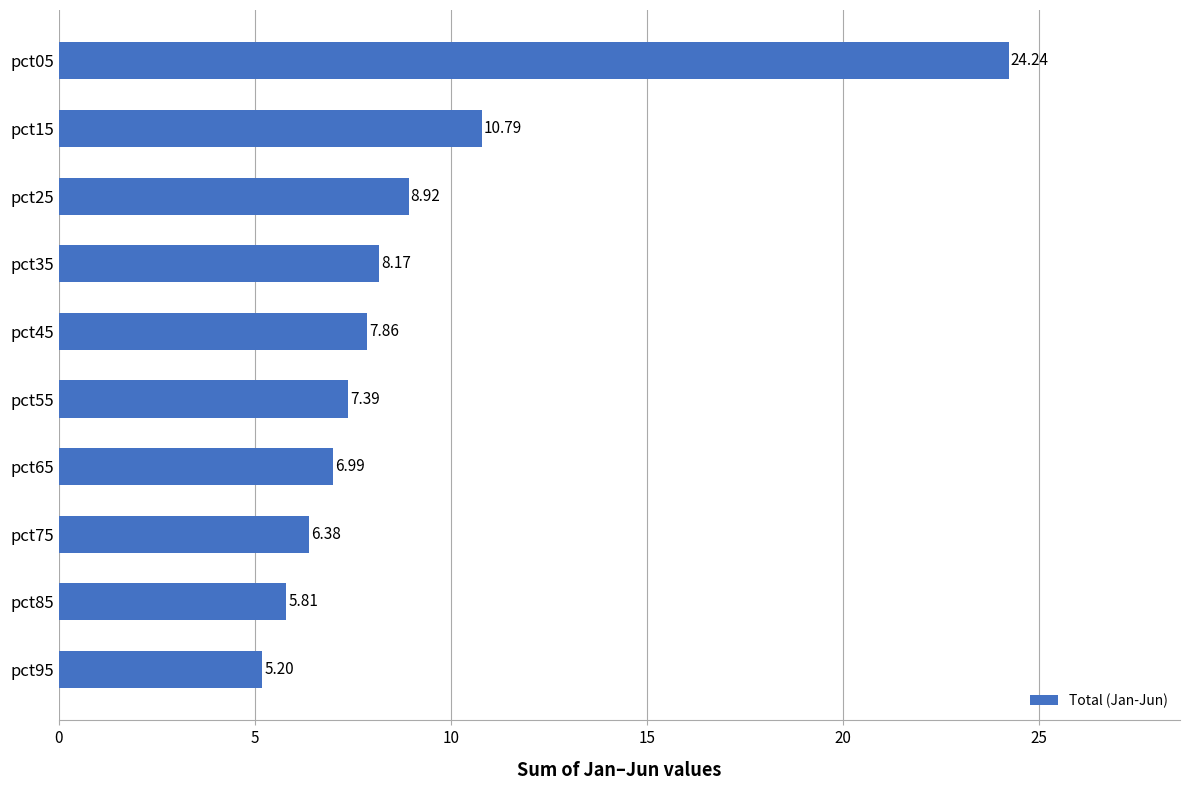

What is the maximum value shown in the chart?

24.2